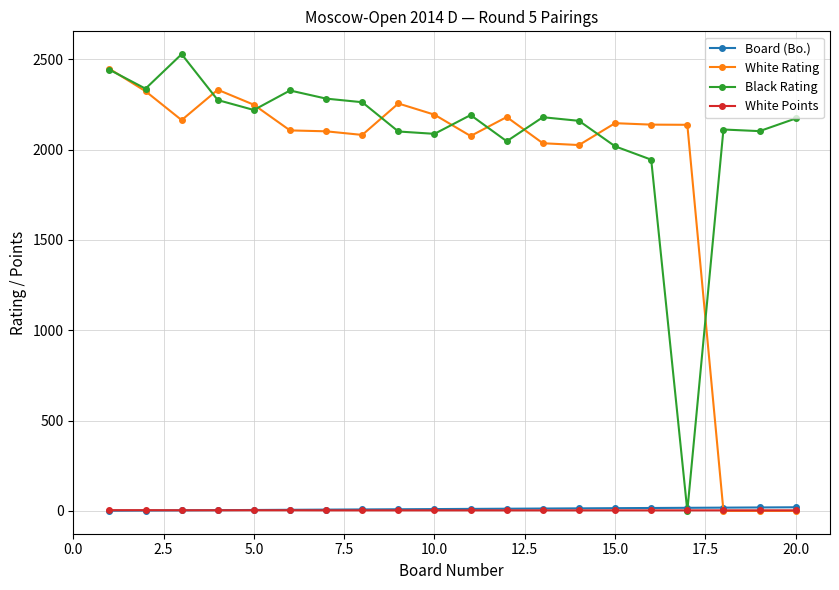

True or false: White Rating has more than 0 interior local peaks.

True